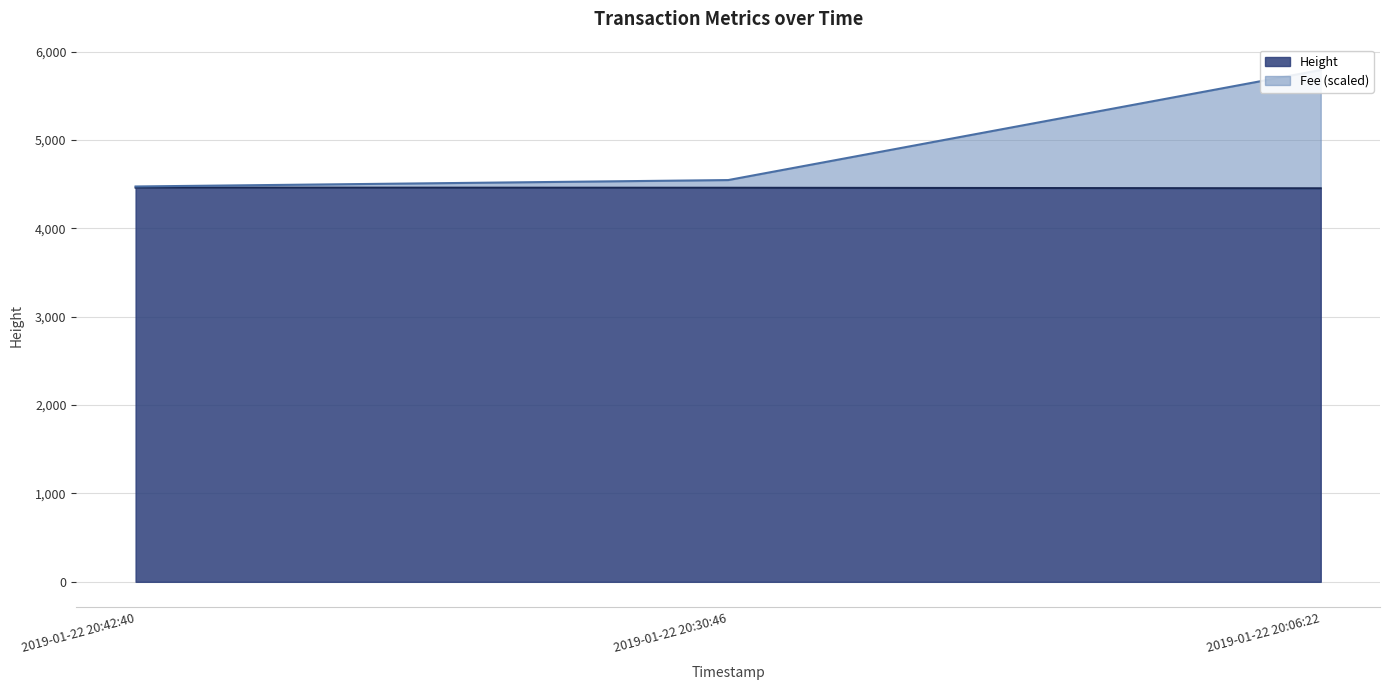

Which category has the highest value in the Height series?

2019-01-22 20:42:40